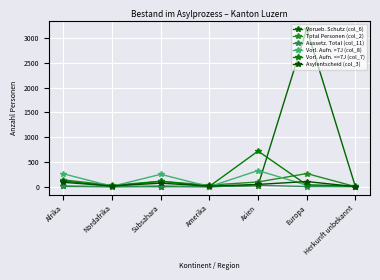

True or false: Aussetz. Total (col_11) has a value of 13 at Subsahara.

True